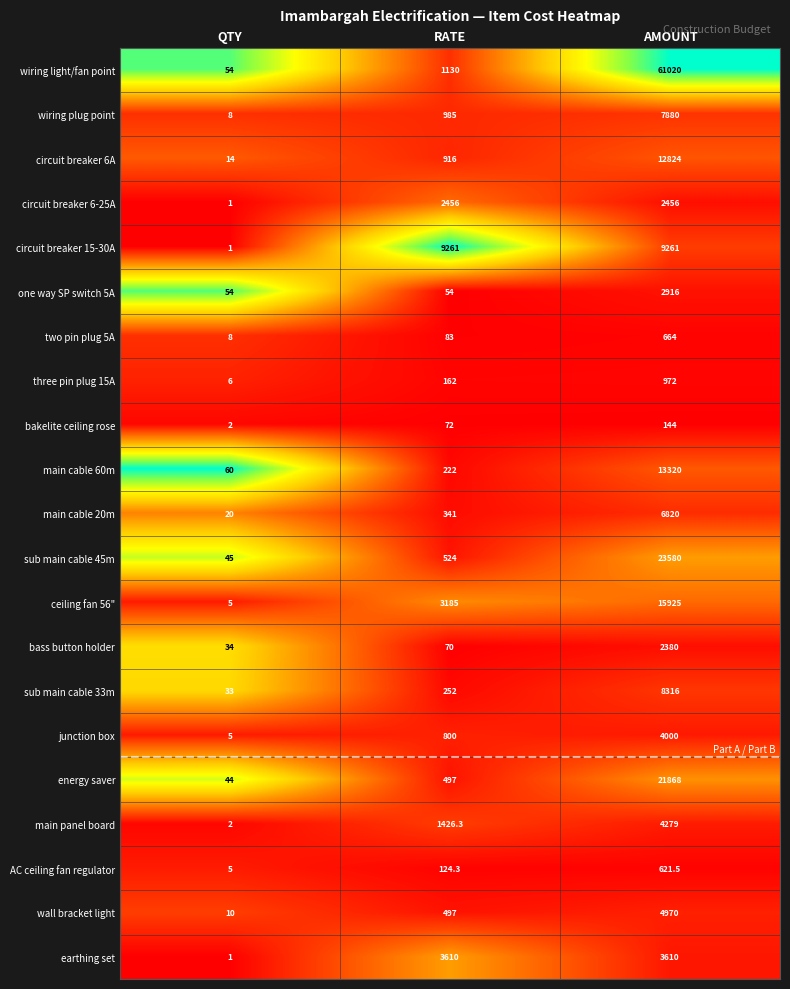

What is the total value across all series at QTY?

412.0